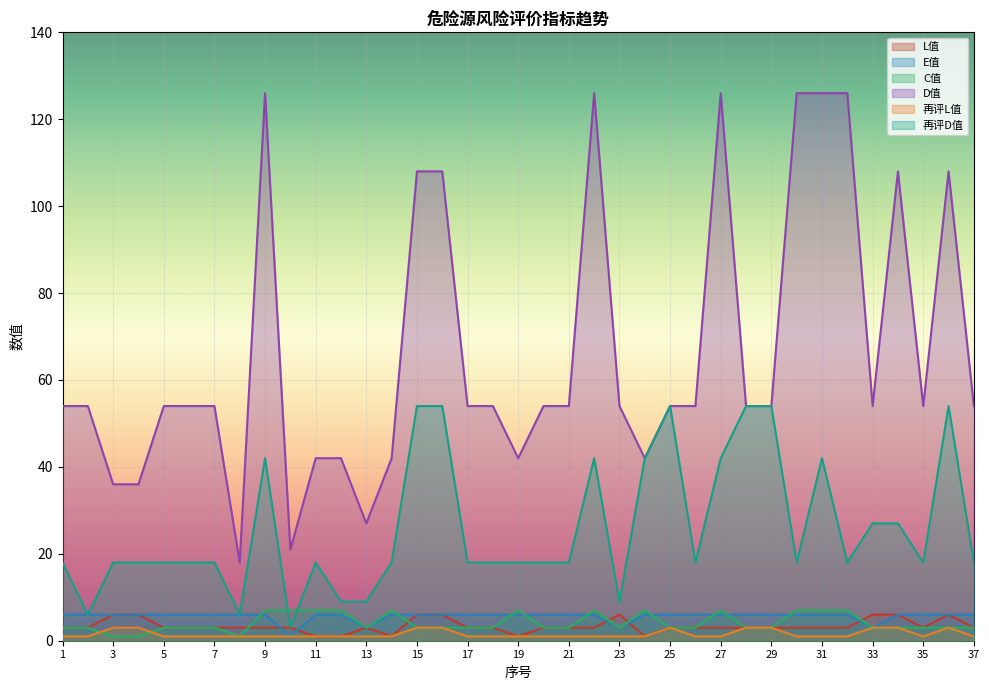

Reading left to right, transcribe all the data shown in this chart.

L值: 3	3	6	6	3	3	3	3	3	3	1	1	3	1	6	6	3	3	1	3	3	3	6	1	3	3	3	3	3	3	3	3	6	6	3	6	3
E值: 6	6	6	6	6	6	6	6	6	1	6	6	3	6	6	6	6	6	6	6	6	6	3	6	6	6	6	6	6	6	6	6	3	6	6	6	6
C值: 3	3	1	1	3	3	3	1	7	7	7	7	3	7	3	3	3	3	7	3	3	7	3	7	3	3	7	3	3	7	7	7	3	3	3	3	3
D值: 54	54	36	36	54	54	54	18	126	21	42	42	27	42	108	108	54	54	42	54	54	126	54	42	54	54	126	54	54	126	126	126	54	108	54	108	54
再评L值: 1	1	3	3	1	1	1	1	1	1	1	1	1	1	3	3	1	1	1	1	1	1	1	1	3	1	1	3	3	1	1	1	3	3	1	3	1
再评D值: 18	6	18	18	18	18	18	6	42	3	18	9	9	18	54	54	18	18	18	18	18	42	9	42	54	18	42	54	54	18	42	18	27	27	18	54	18